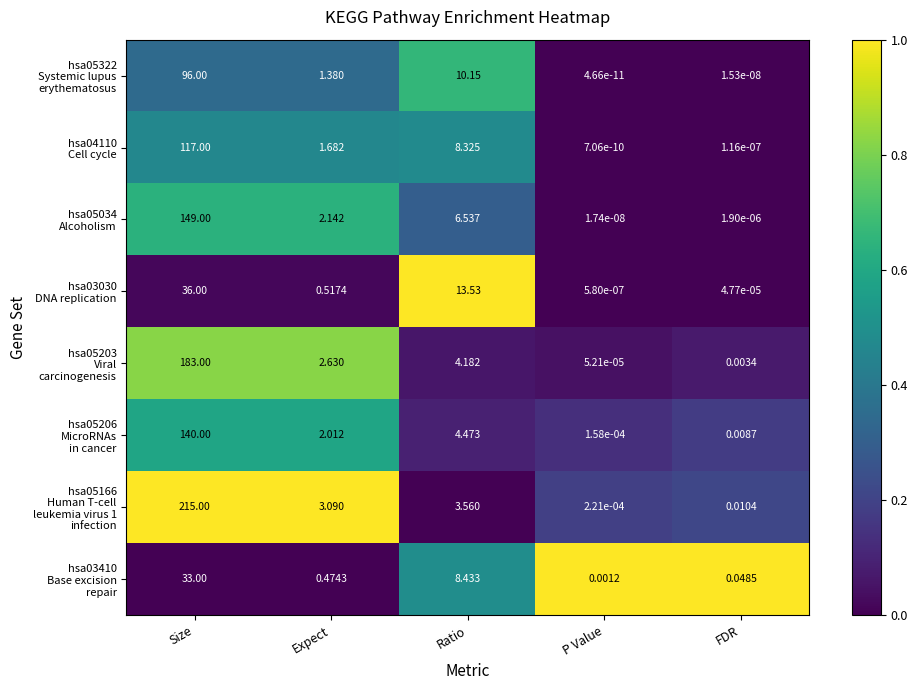

Count the number of categories in the chart.

5